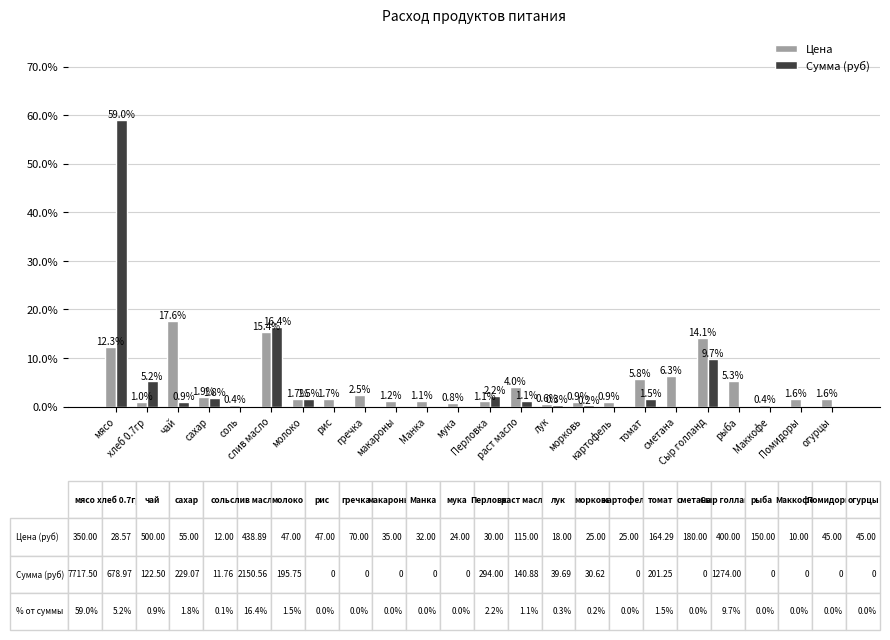

At which label is Цена closest to 0?

Маккофе